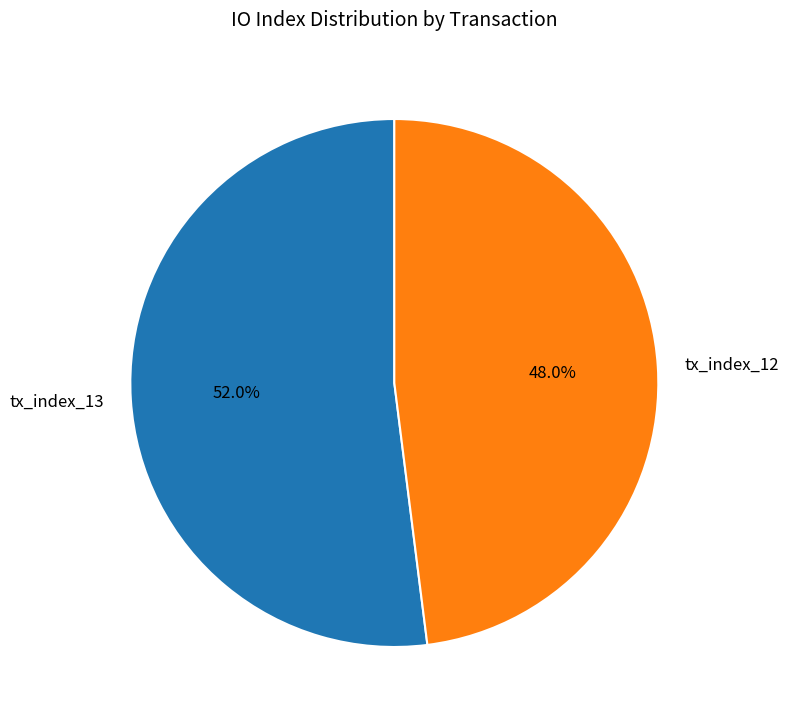

What is the largest slice in the pie chart?

tx_index_13